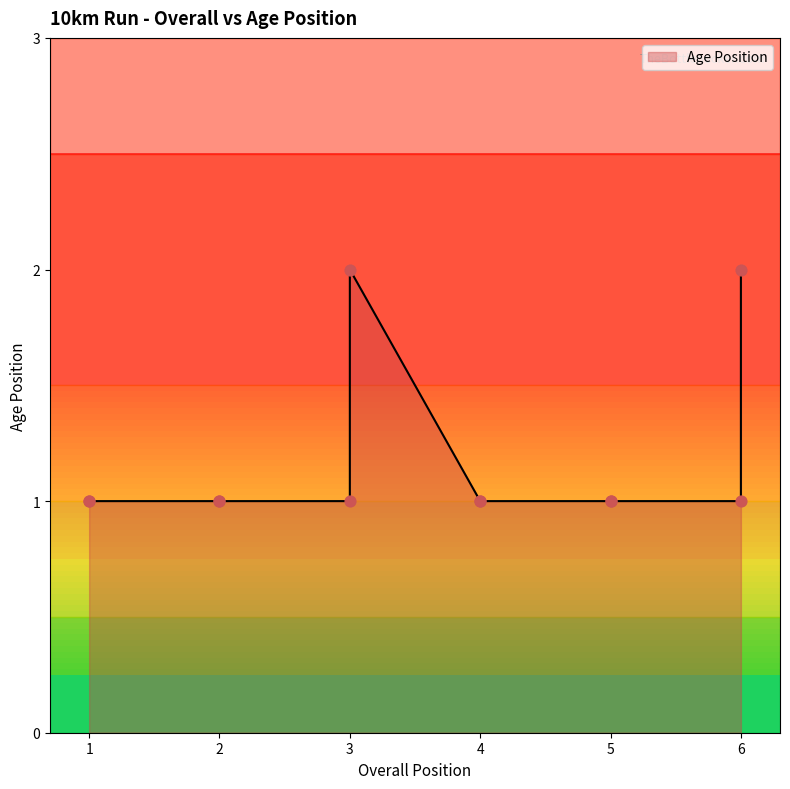

Between 2 and 4, which is larger?

2